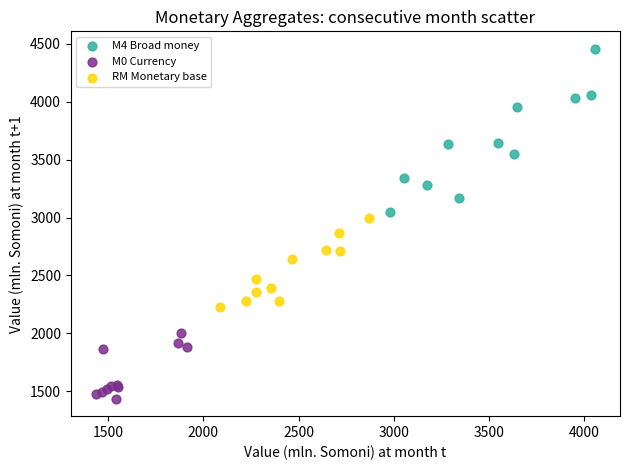

Which series reaches the maximum Y coordinate?

M4 Broad money